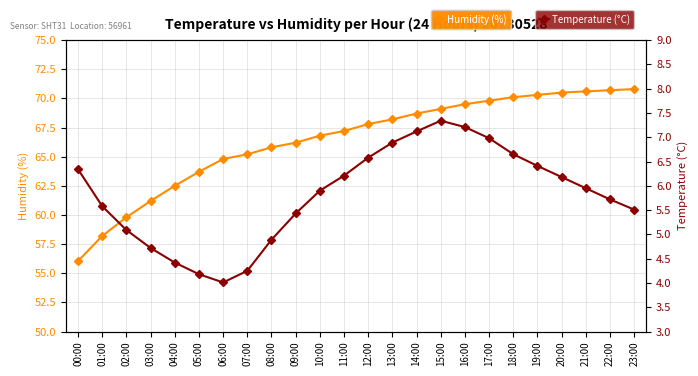

Does the chart display data point markers on the line(s)?

Yes